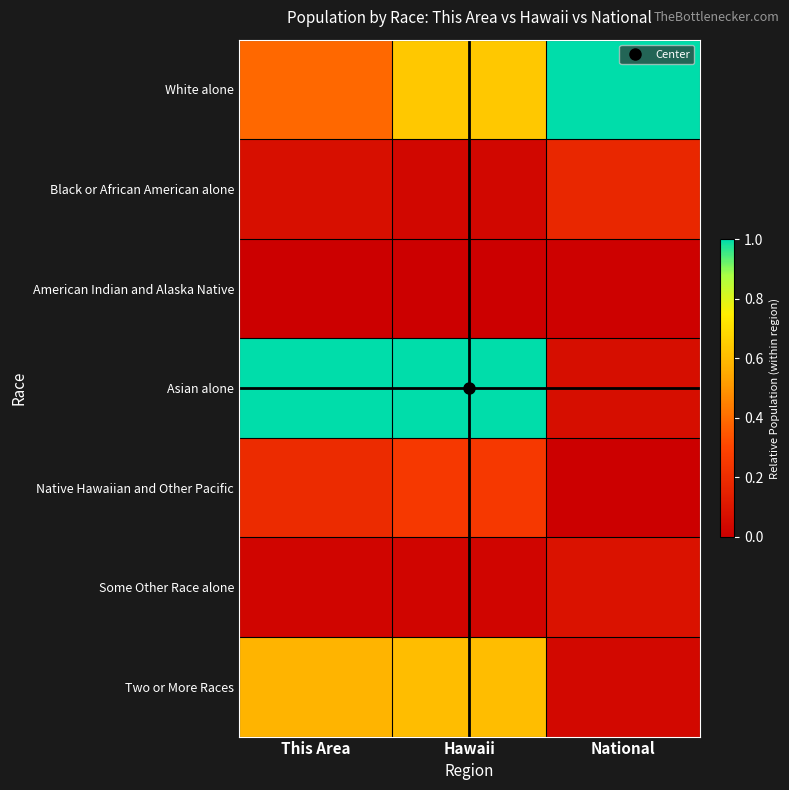

How many categories are shown in the chart?

3